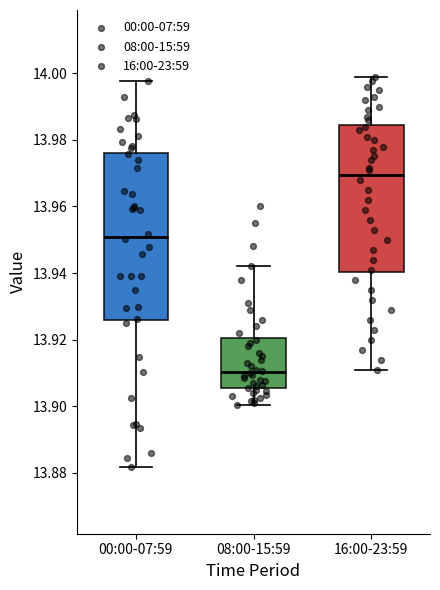

Where does the upper whisker of the box for 08:00-15:59 end on the y-axis? The values are not printed on the chart, so give them approximately, as read against the axis.

13.942